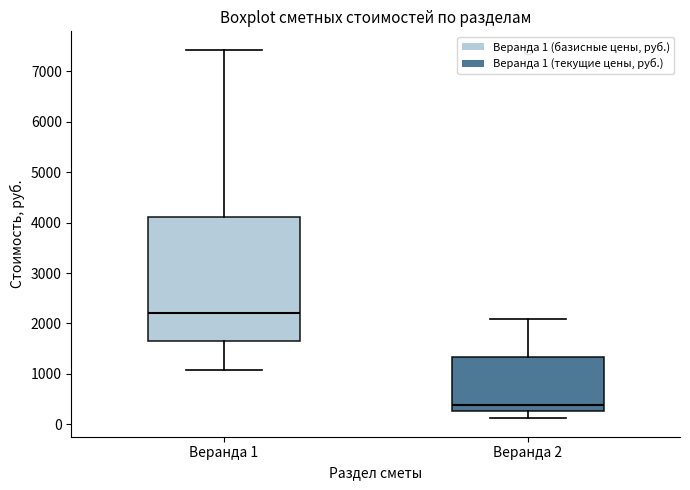

Reading left to right, read every box against the y-axis: the position of its median line, the range the box covers, and the ends of its whiskers. The values are not printed on the chart, so give them approximately, as read against the axis.

Веранда 1: median 2200, box 1600 to 4100, whiskers 1100 to 7400
Веранда 2: median 400, box 300 to 1300, whiskers 100 to 2100